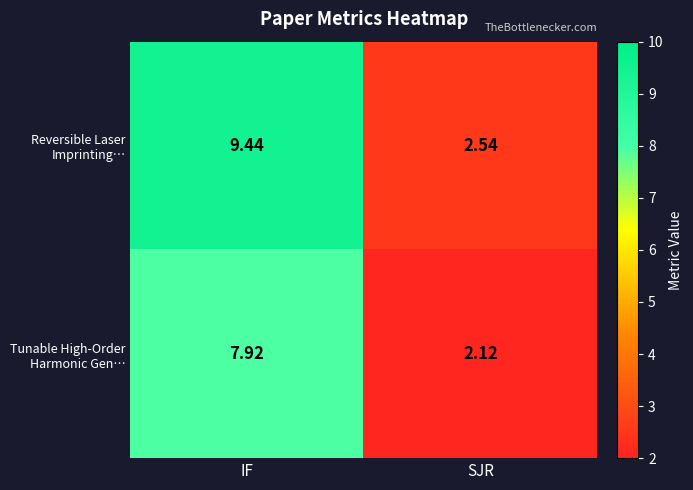

Which label corresponds to the largest value in the chart?

IF